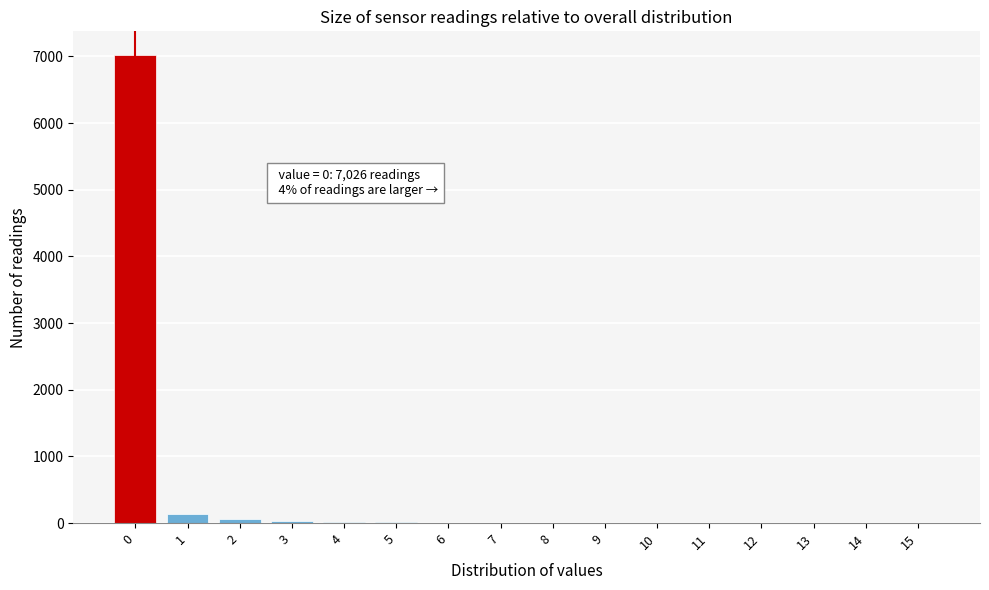

Over which range of the x-axis is the bar tallest?

-0.5 to 0.5